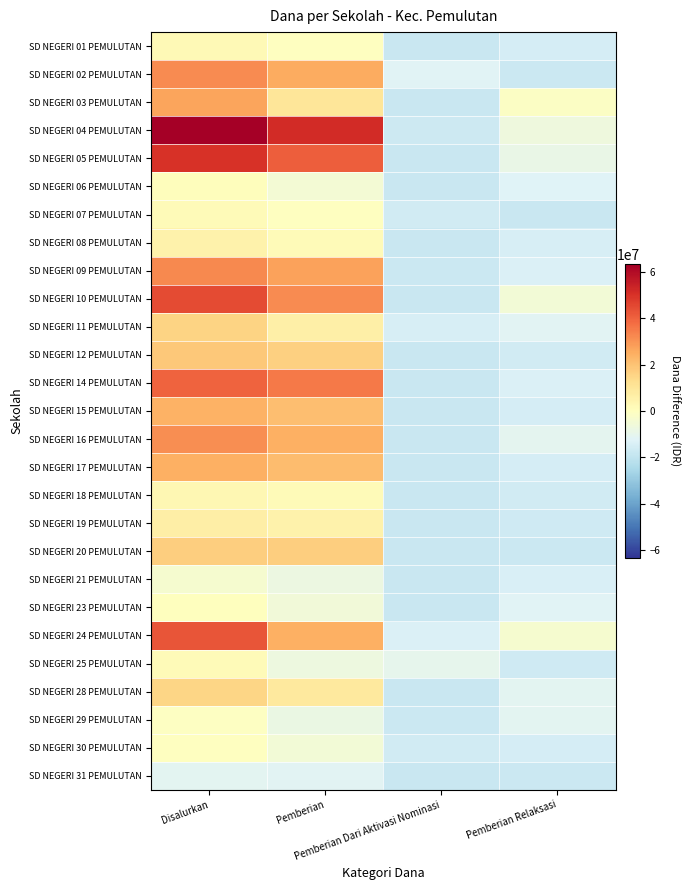

What is the difference between the highest and lowest values at Disalurkan?

74475000.0